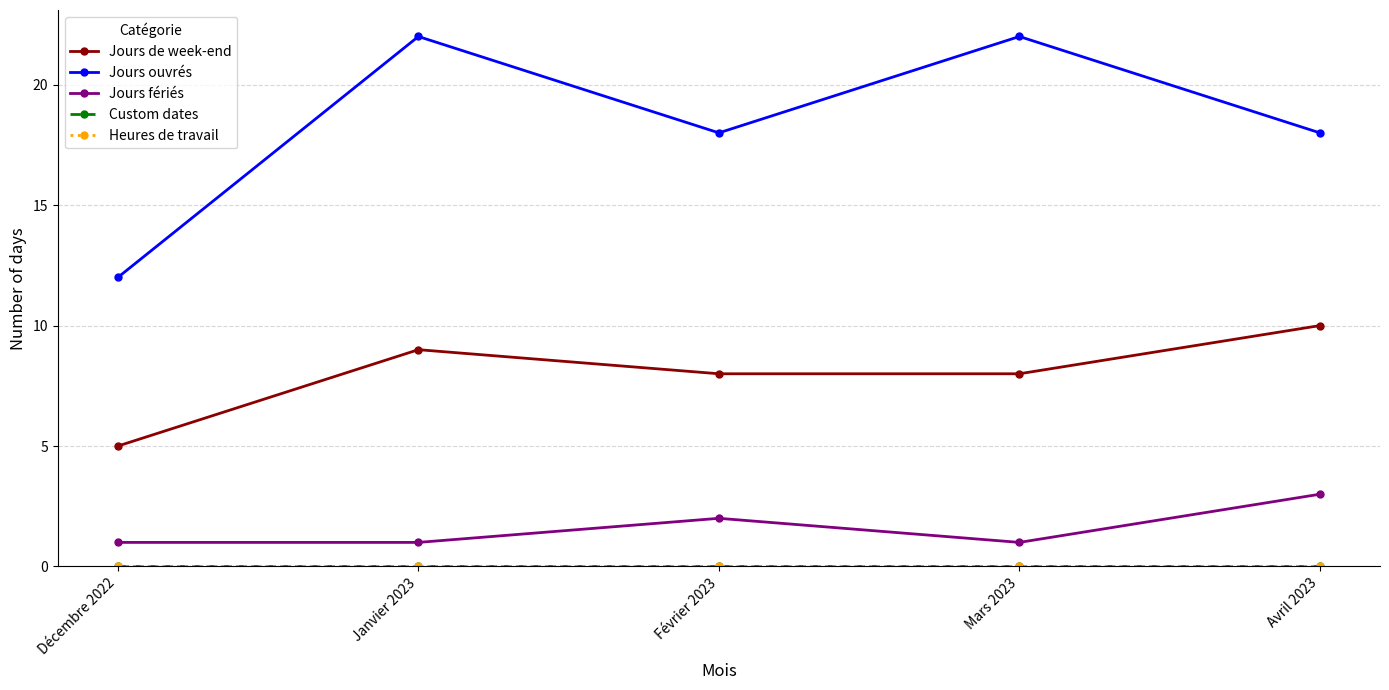

List the labels in order of Custom dates value, smallest first.

Décembre 2022, Janvier 2023, Février 2023, Mars 2023, Avril 2023